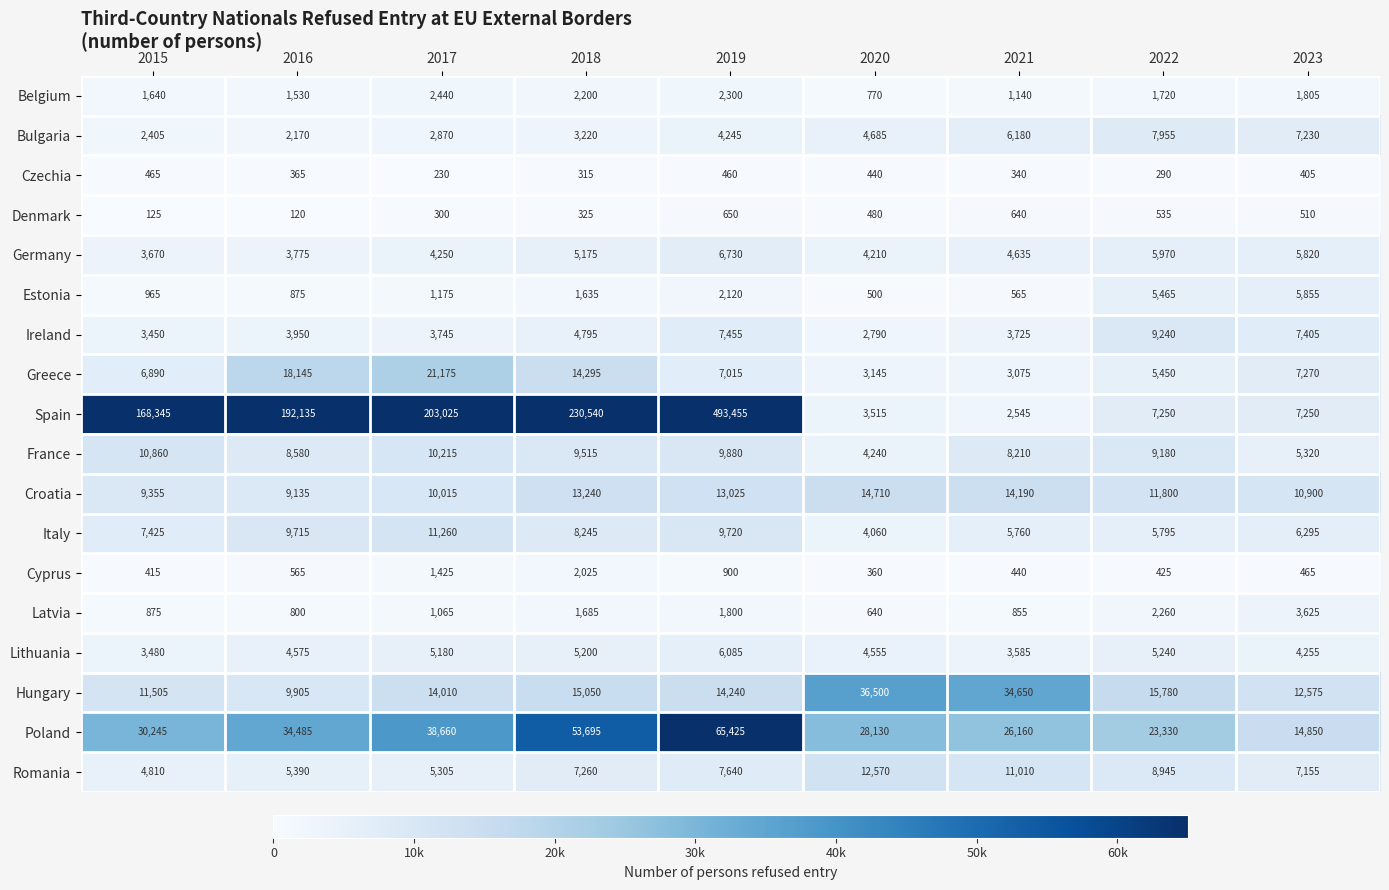

What is the difference between the Belgium values at 2017 and 2018?

240